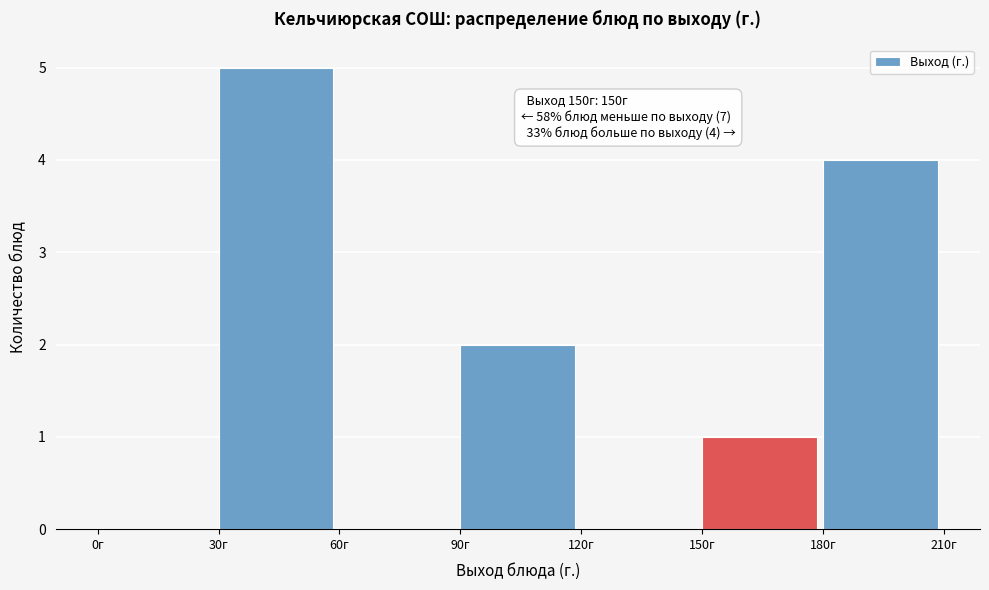

Over which range of the x-axis is the bar tallest?

30 to 60